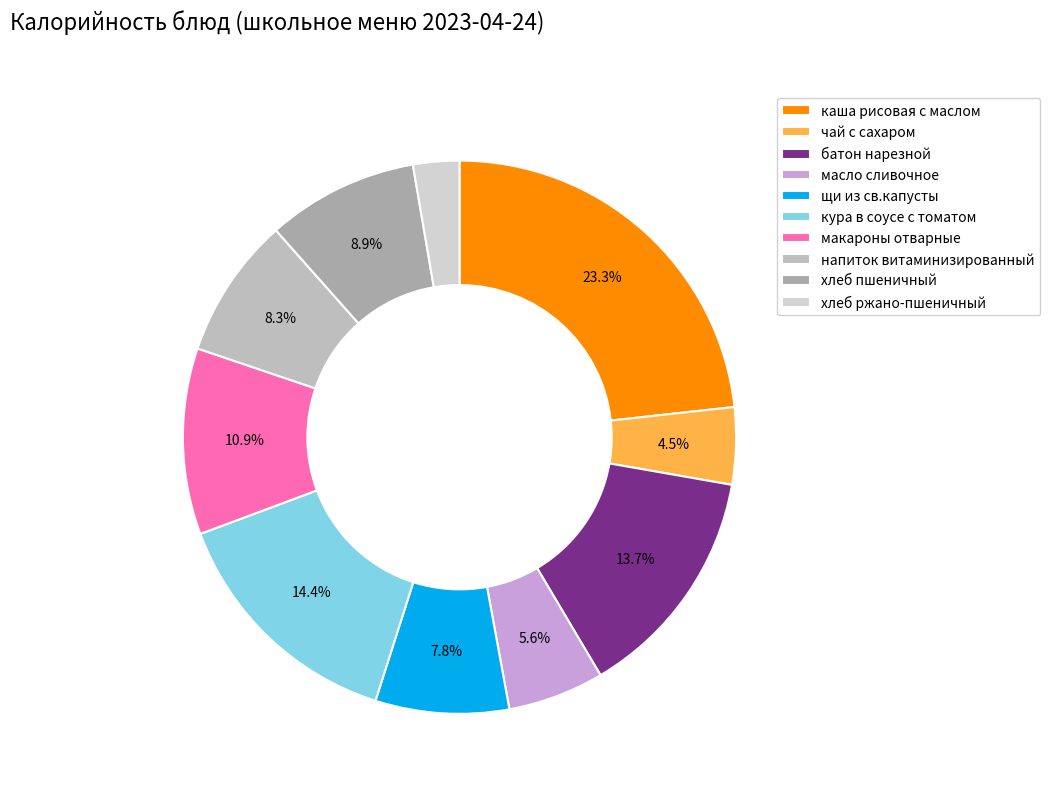

Which slice is the largest?

каша рисовая с маслом